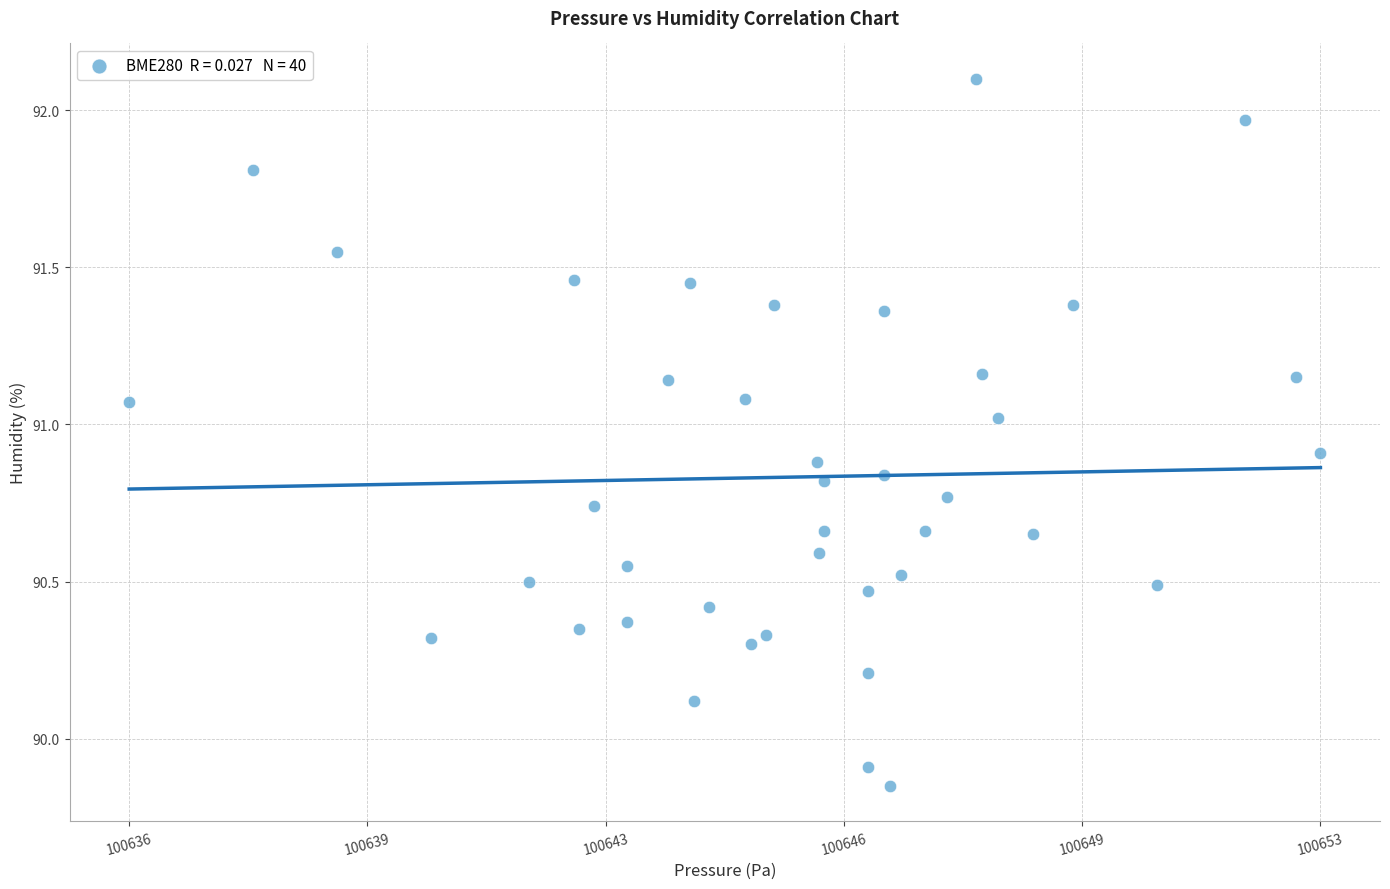

What Y value in the scatter plot is closest to 90?

89.9